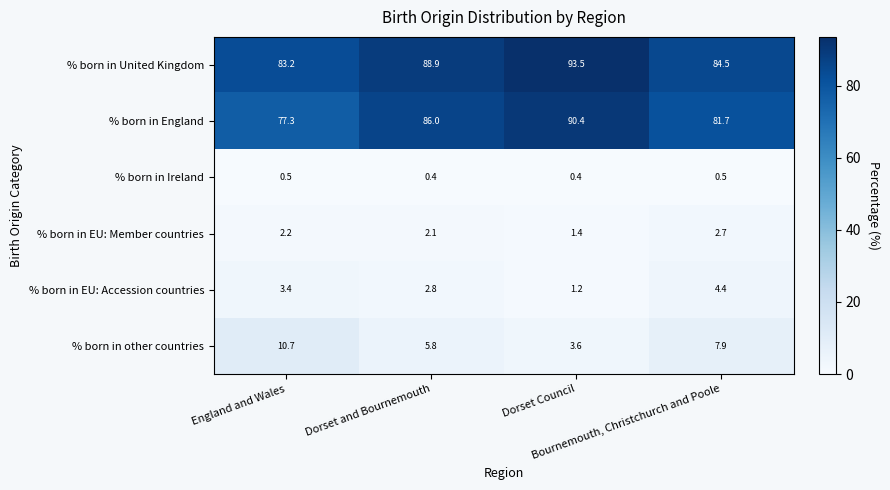

At how many categories does at least one series exceed 1?

4